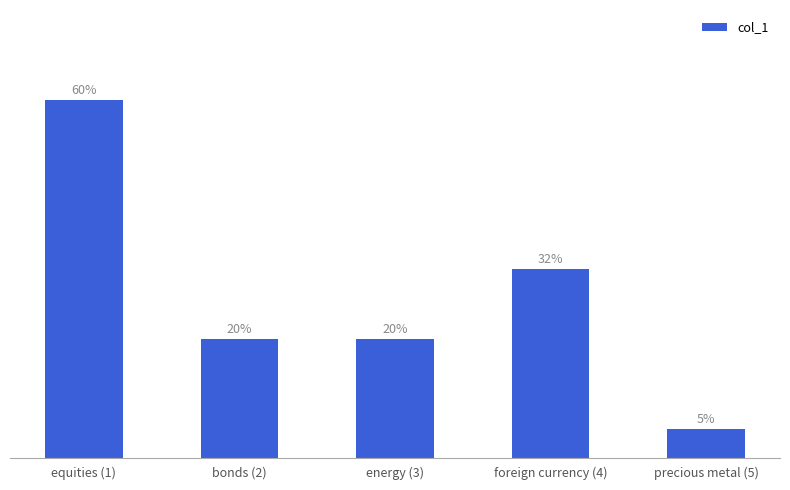

Reading left to right, list all the values displayed in this chart.

equities (1)=0.6	bonds (2)=0.2	energy (3)=0.2	foreign currency (4)=0.3	precious metal (5)=0.1